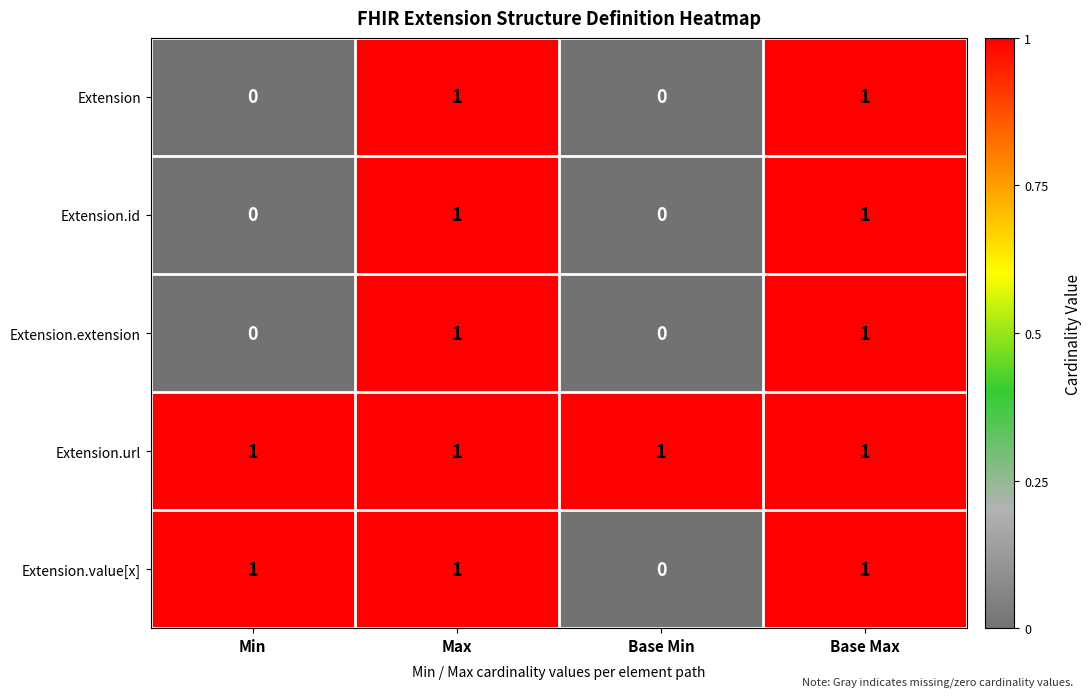

Is it true that Extension.id equals 1 at Max?

True